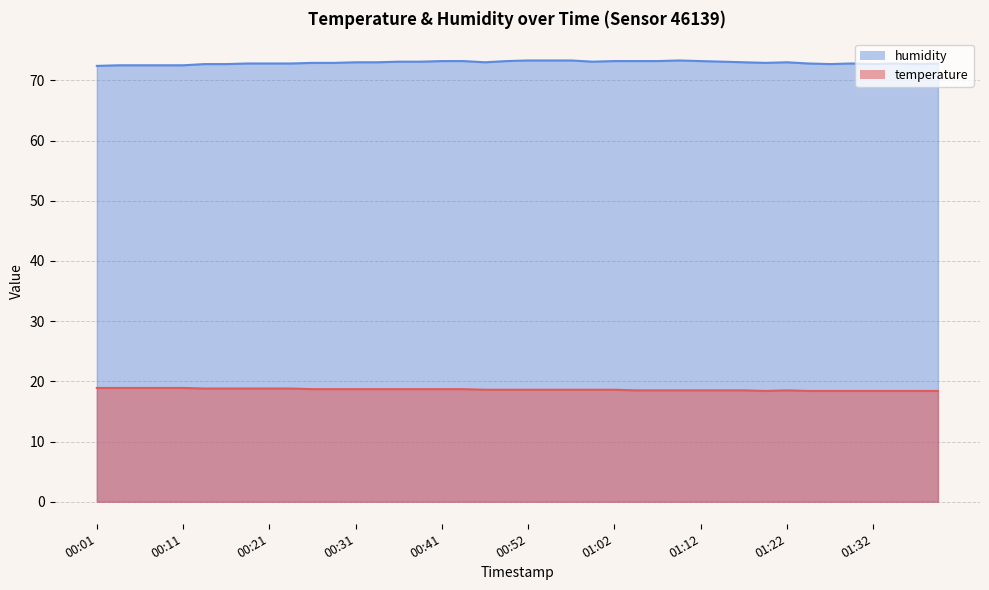

The humidity series shows 72.7 at 01:27. True or false?

True